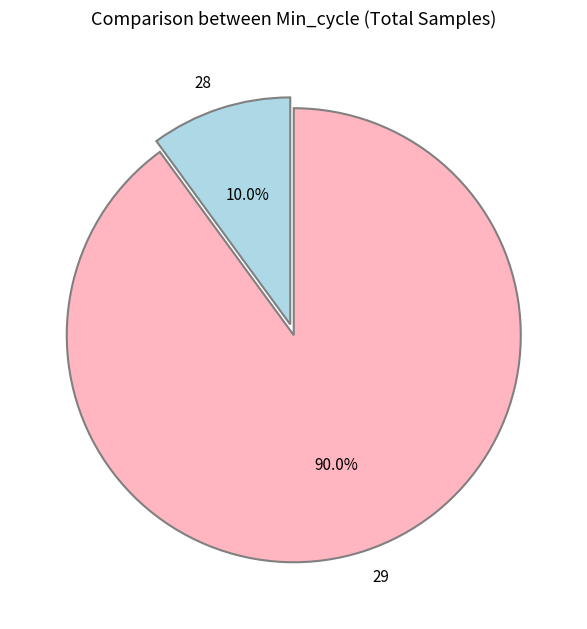

To the nearest percent, what percentage of the pie is 29?

90%